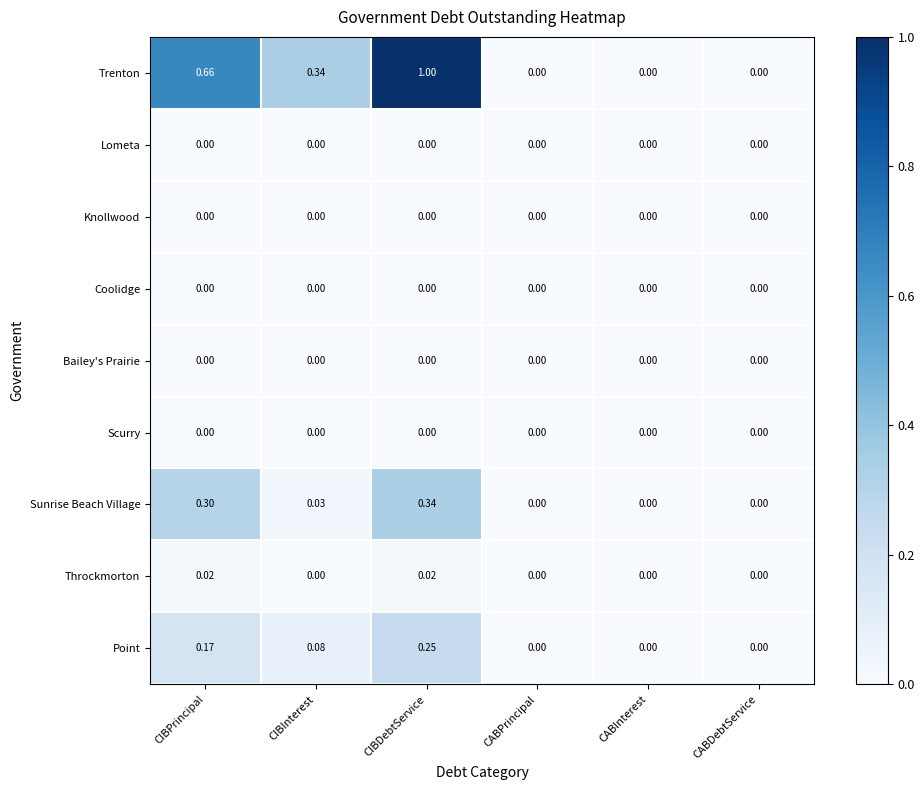

Which series has the largest range (max minus min)?

Trenton